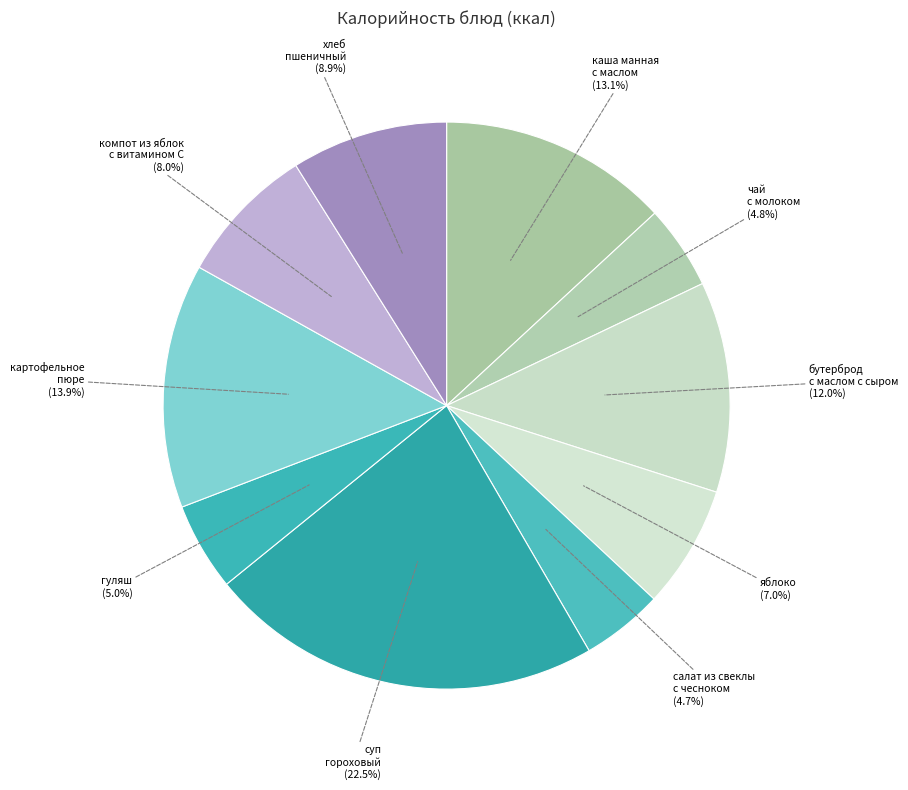

How many segments does this pie chart have?

10